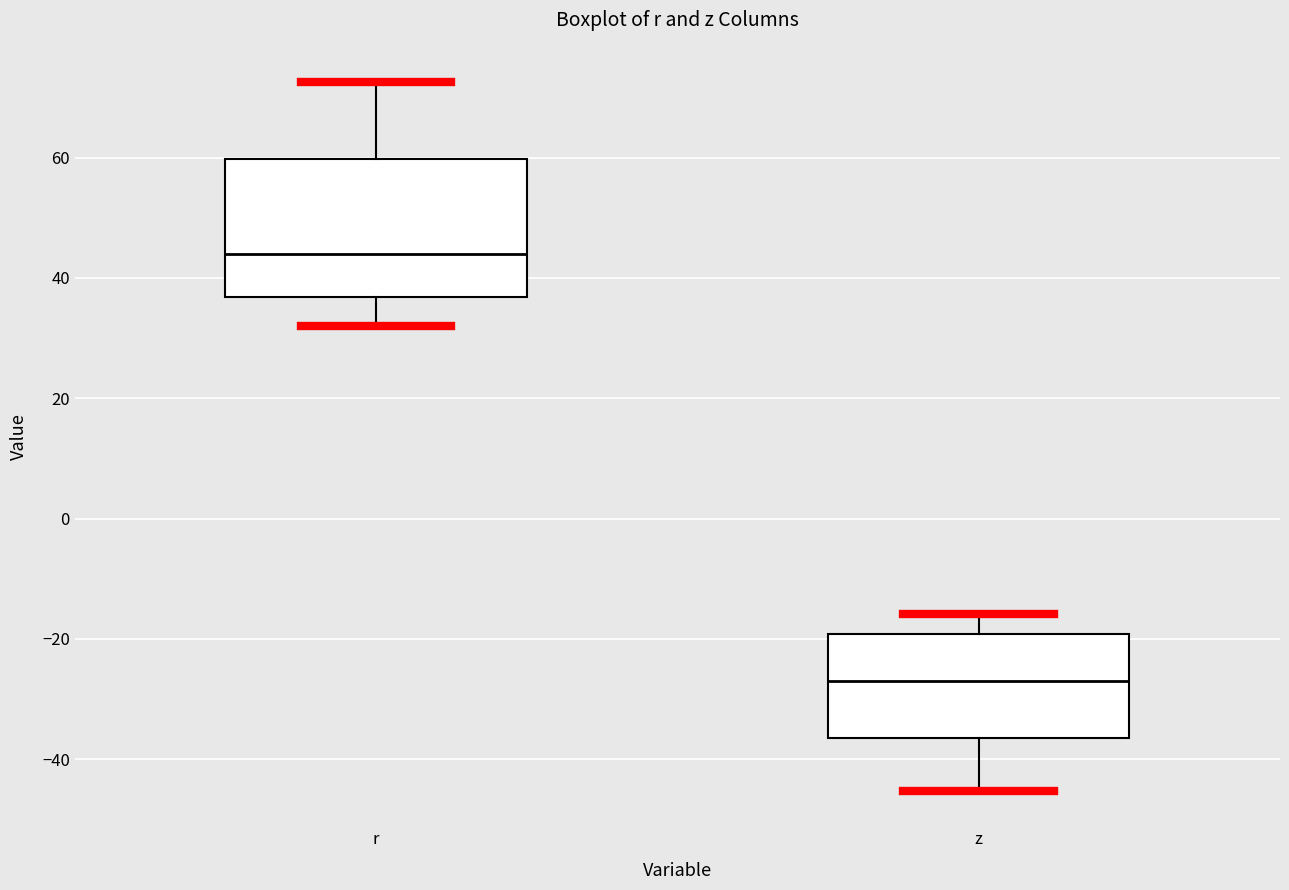

Comparing the boxes themselves (not the whiskers), which one is the tallest?

r